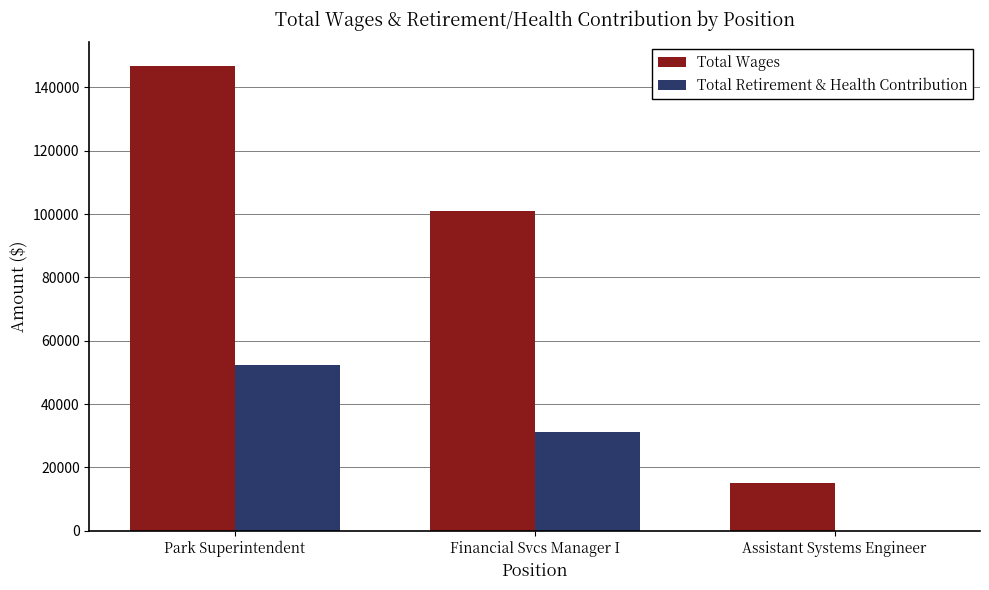

Count the Total Retirement & Health Contribution values in the range 0 to 52418.

3